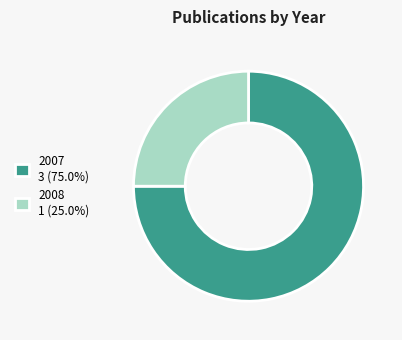

Rank the categories by value from highest to lowest.

2007, 2008